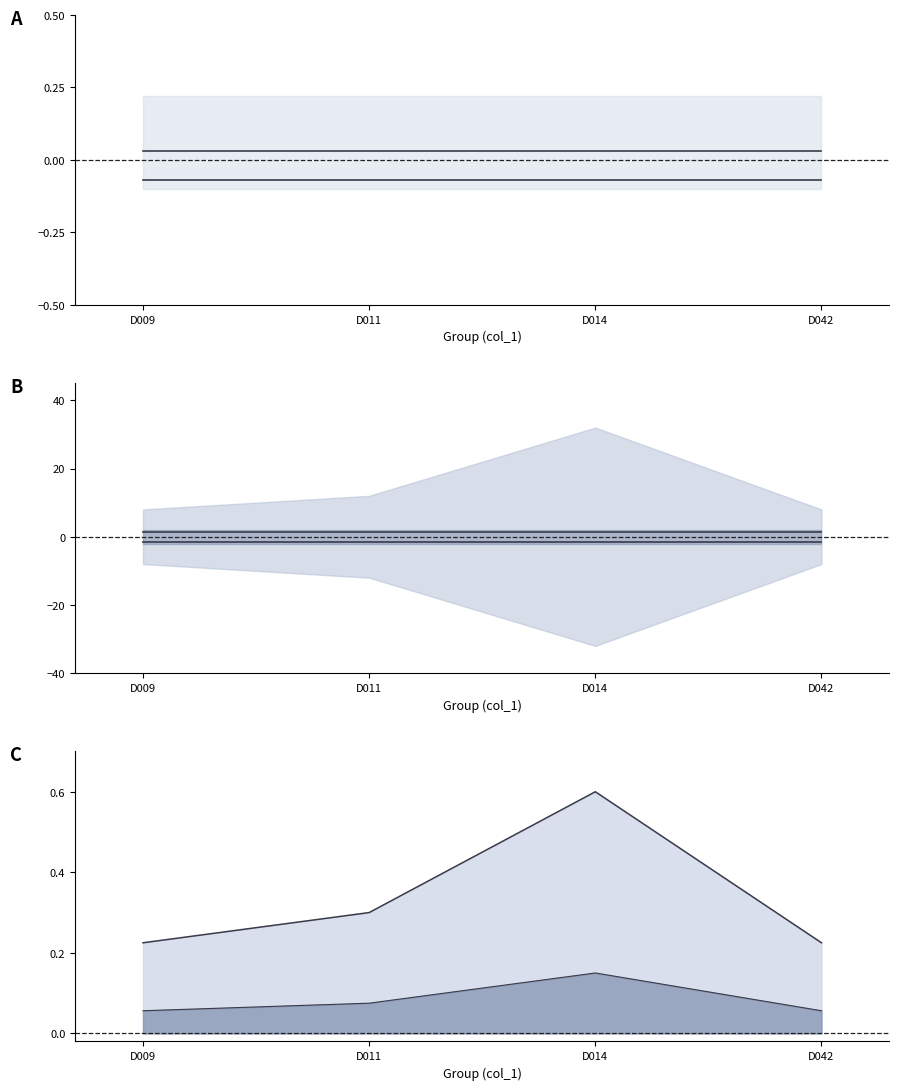

Which series has the widest spread of values?

upper line